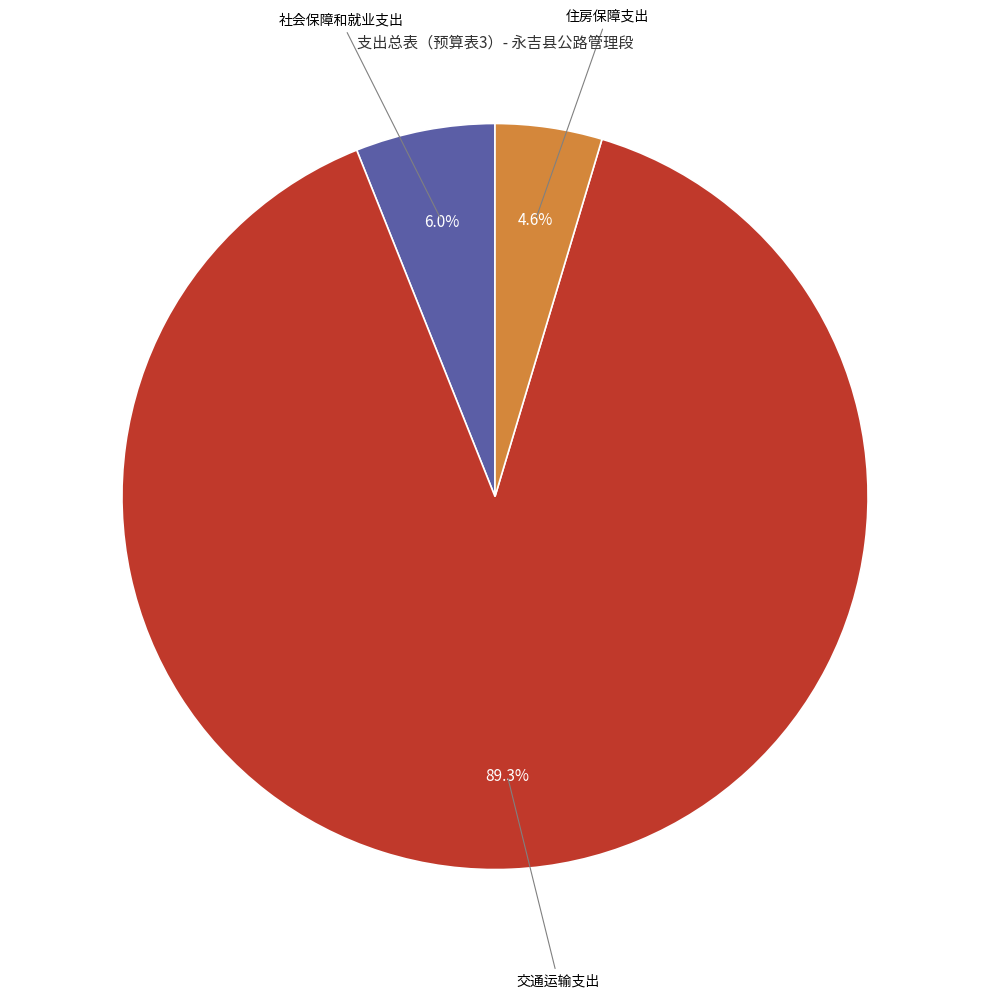

What is the smallest slice in the pie chart?

住房保障支出